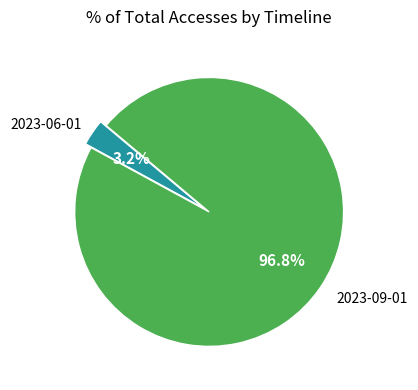

Rank the categories by value from lowest to highest.

2023-06-01, 2023-09-01